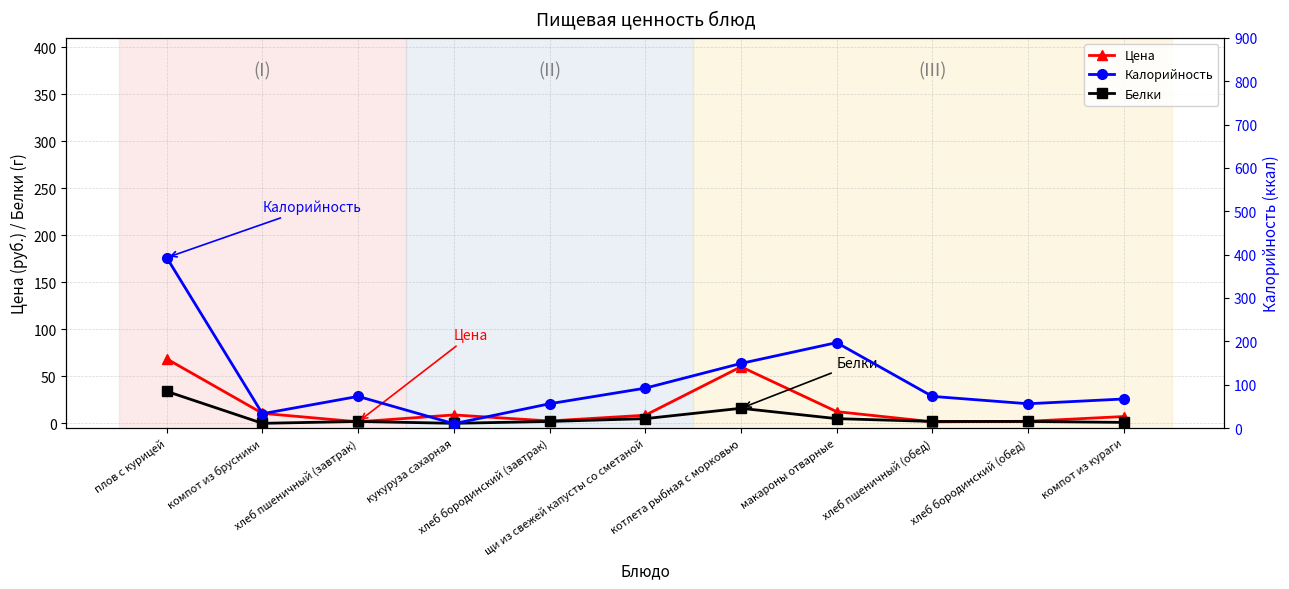

The value of Белки at котлета рыбная с морковью is 28.5. True or false?

False